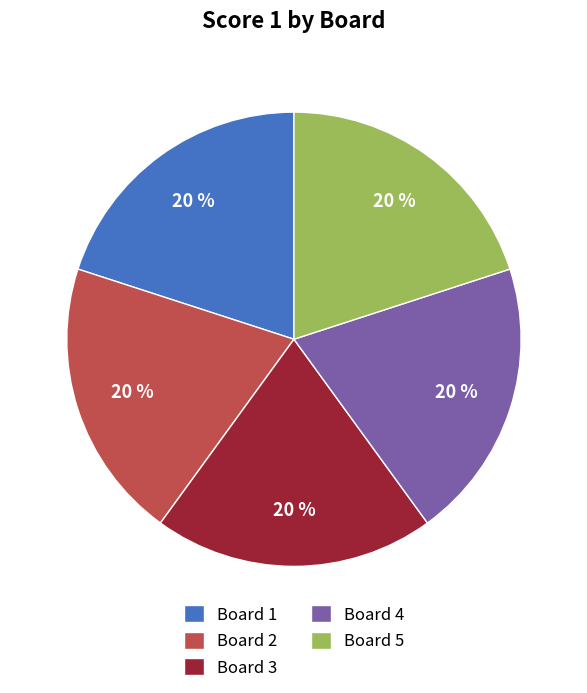

To the nearest percent, what is the average slice percentage?

20%